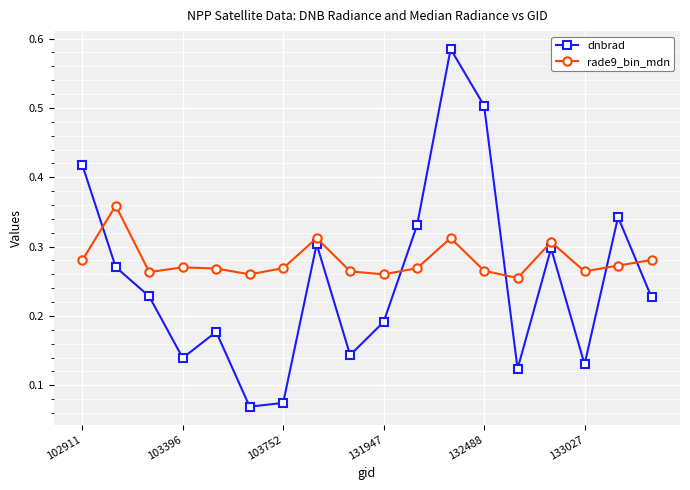

What is the sum of all dnbrad values?

4.6